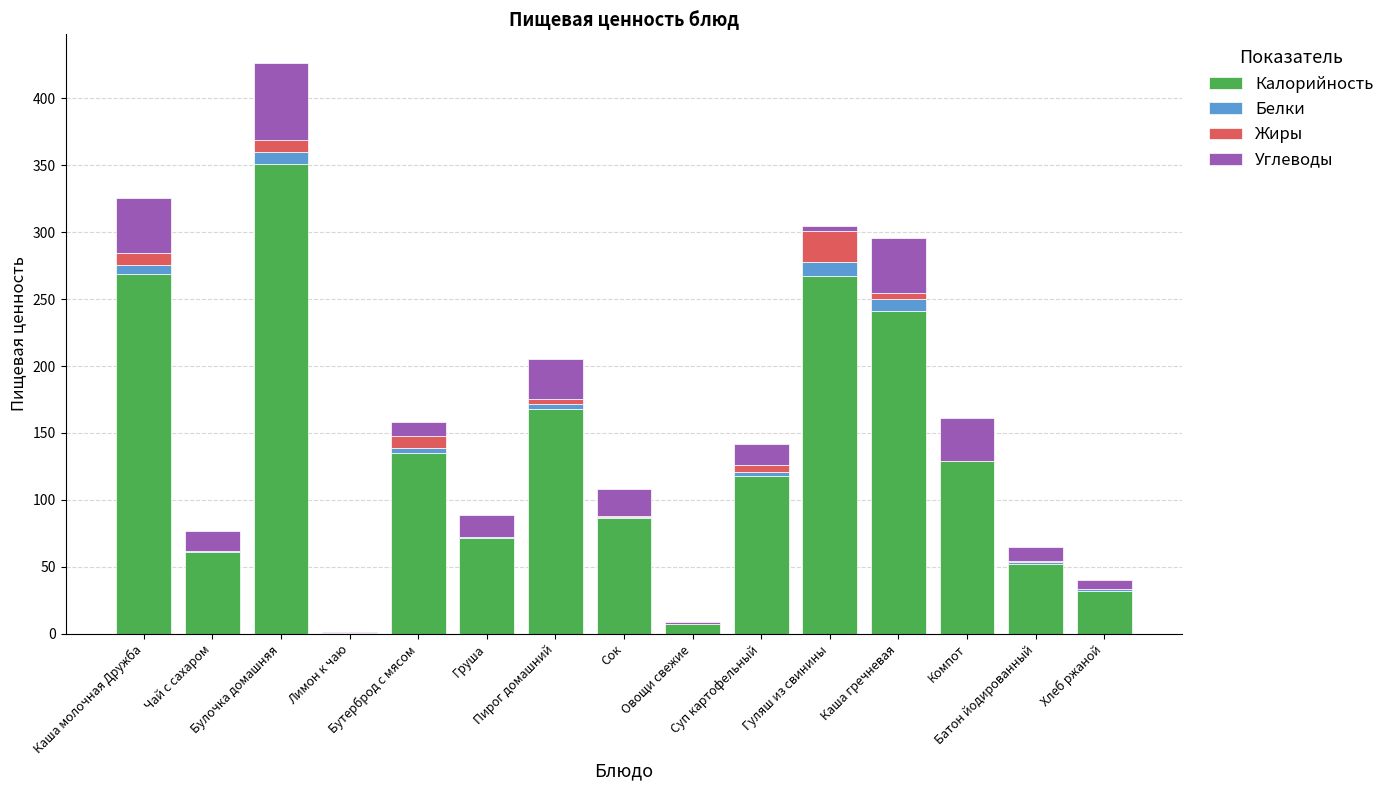

What are all the series names shown in the legend?

Калорийность, Белки, Жиры, Углеводы